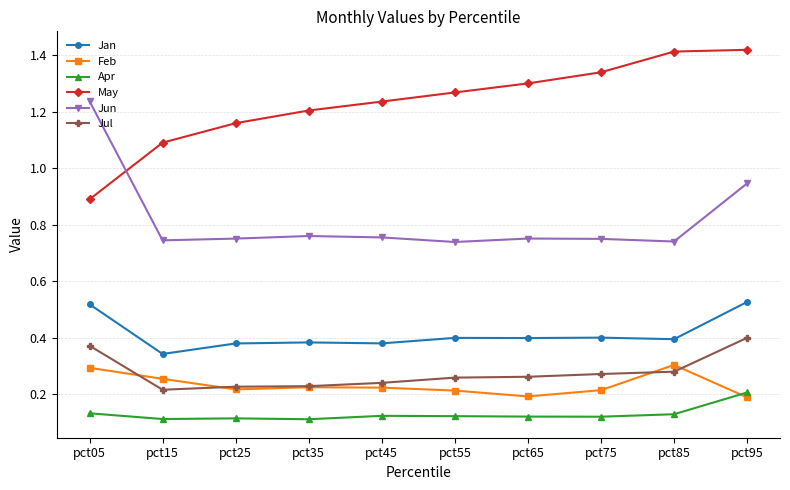

True or false: May and Jan cross at least once.

False